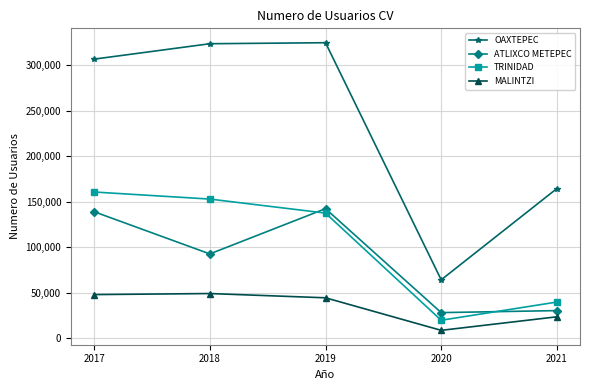

Between 2018 and 2021, which series saw the biggest shift?

OAXTEPEC